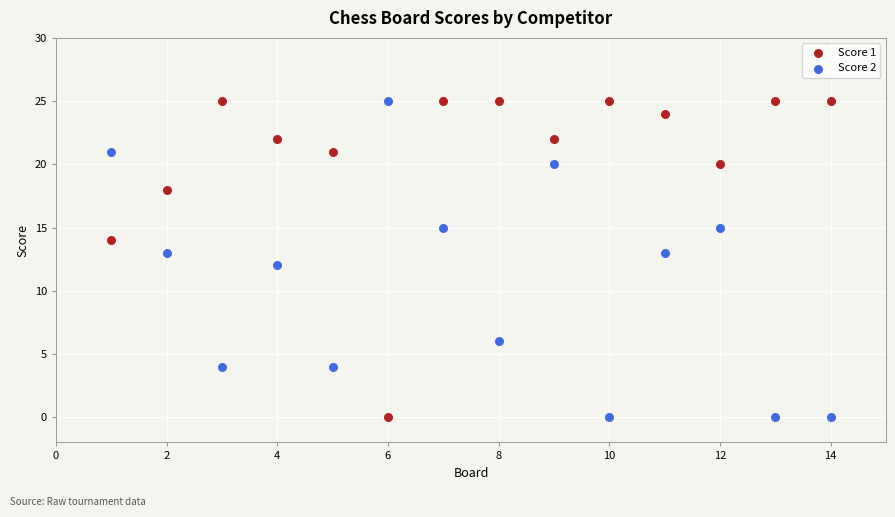

Across all data points, what is the range of Y values (max minus min)?

25